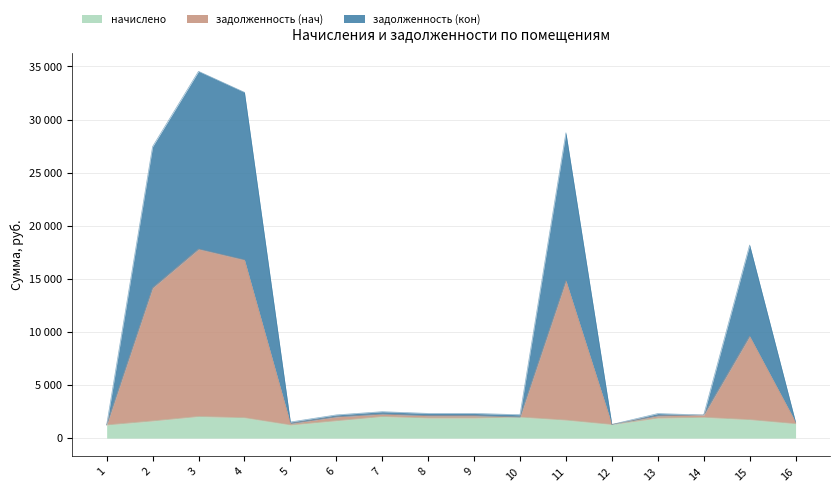

List the labels in order of задолженность (нач) value, largest first.

3, 4, 11, 2, 15, 7, 8, 9, 13, 10, 6, 14, 5, 16, 12, 1